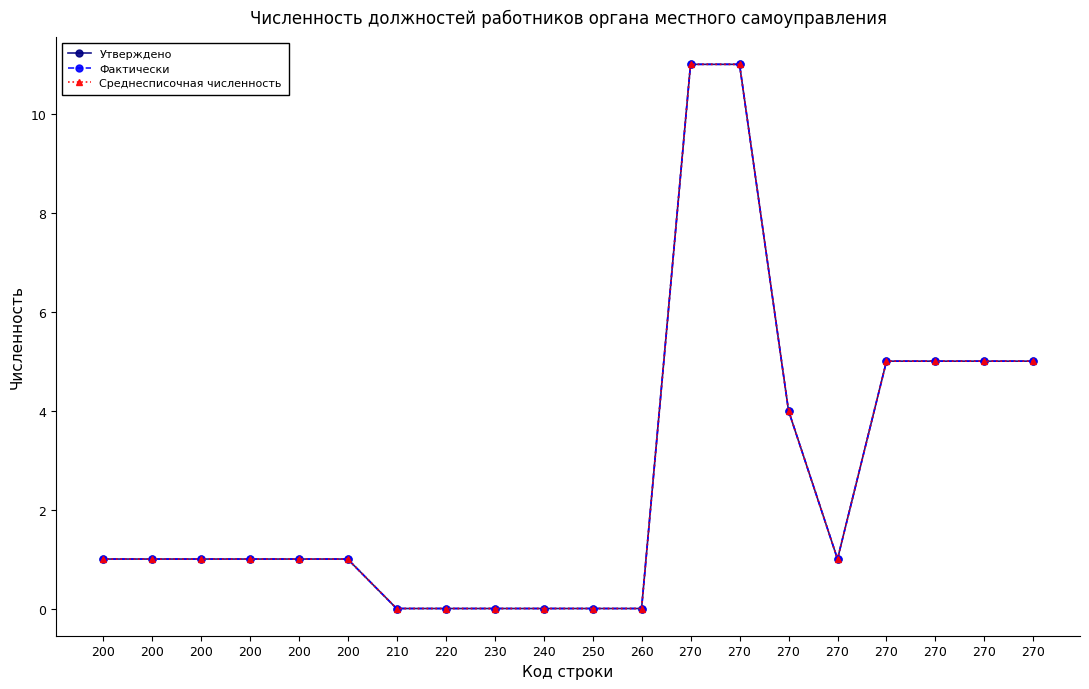

What is the value of the Среднесписочная численность point at the 6th from the left?

1